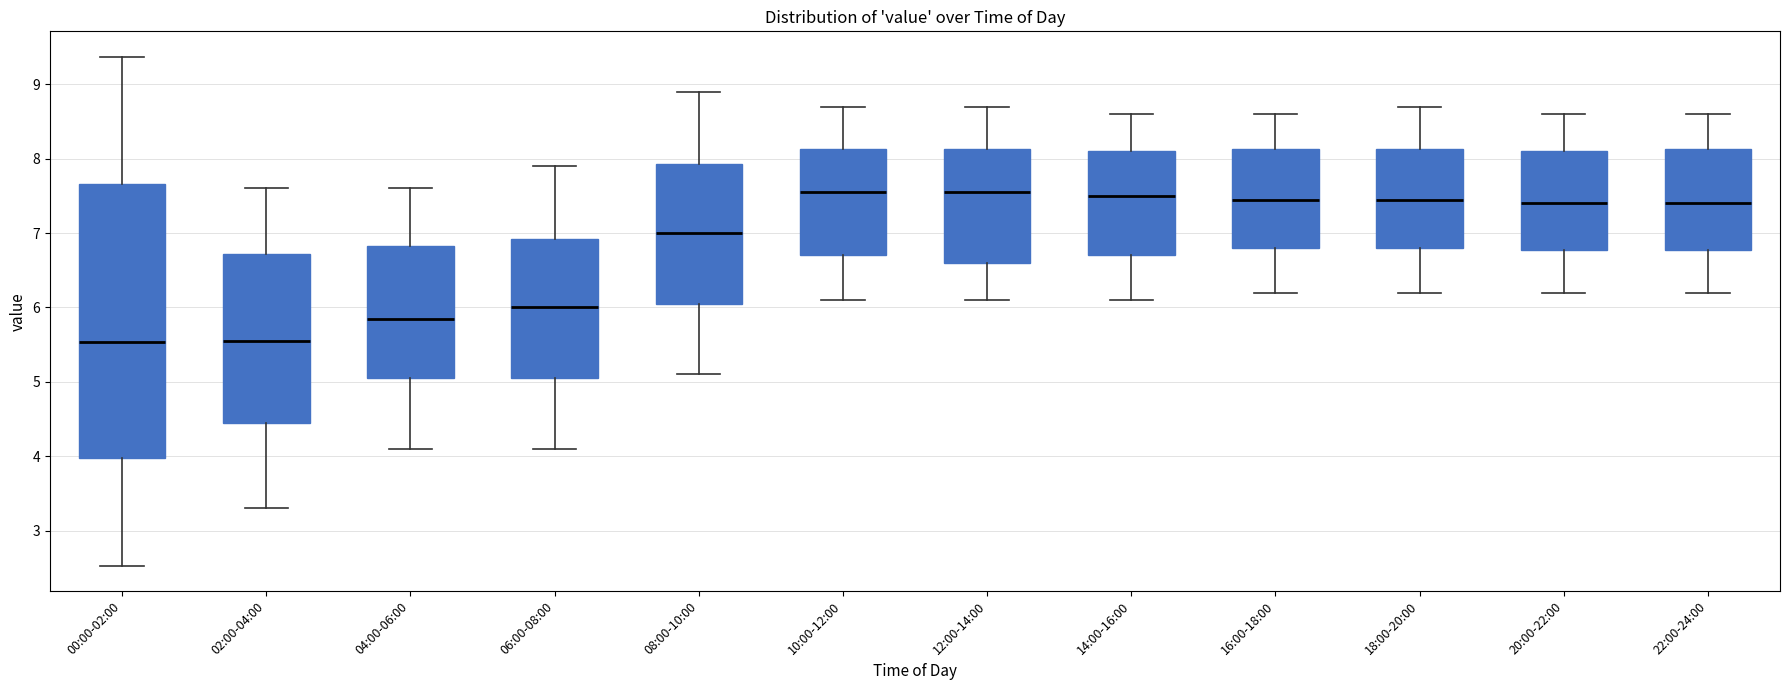

Which box is the tallest, from its lower edge to its upper edge?

00:00-02:00